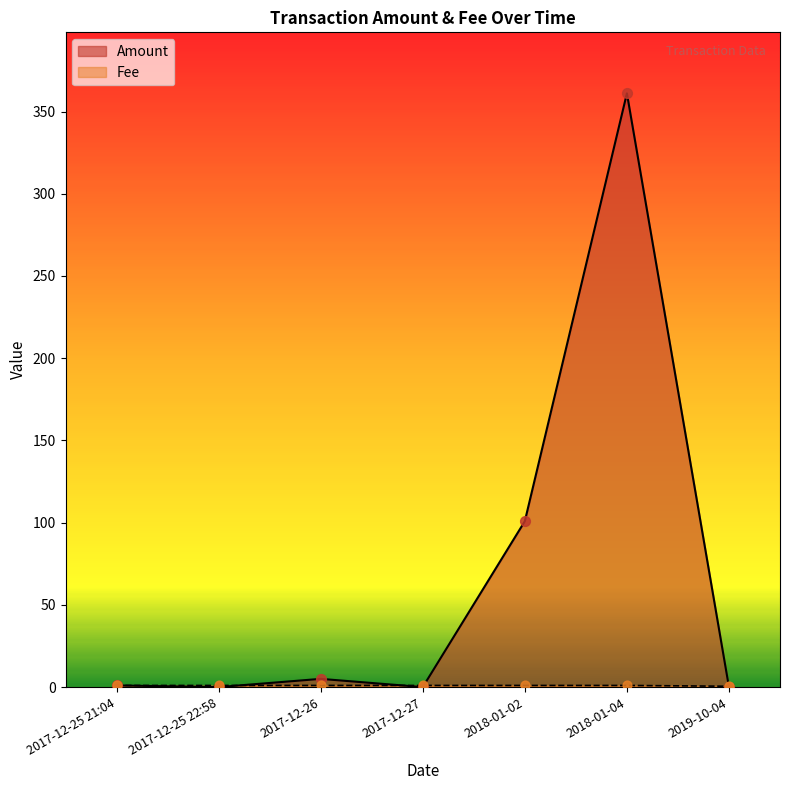

At which category is the sum across all series the highest?

2018-01-04